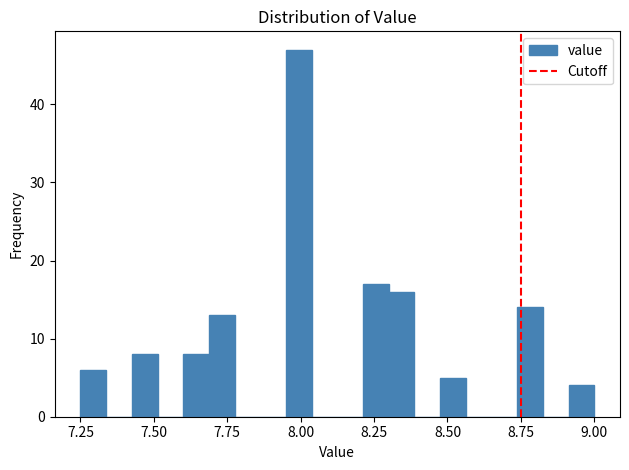

Read against the x-axis, roughly where is the centre of the tallest bar?

8.00